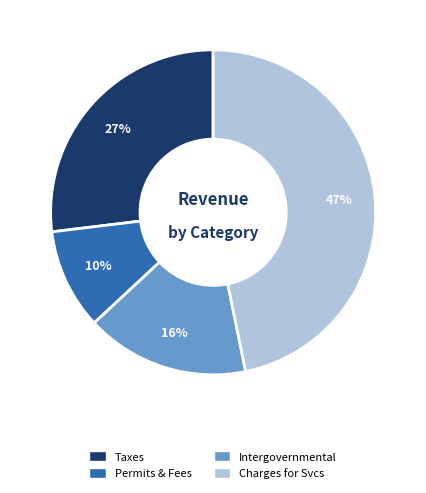

Is there any slice that represents more than half of the pie?

No